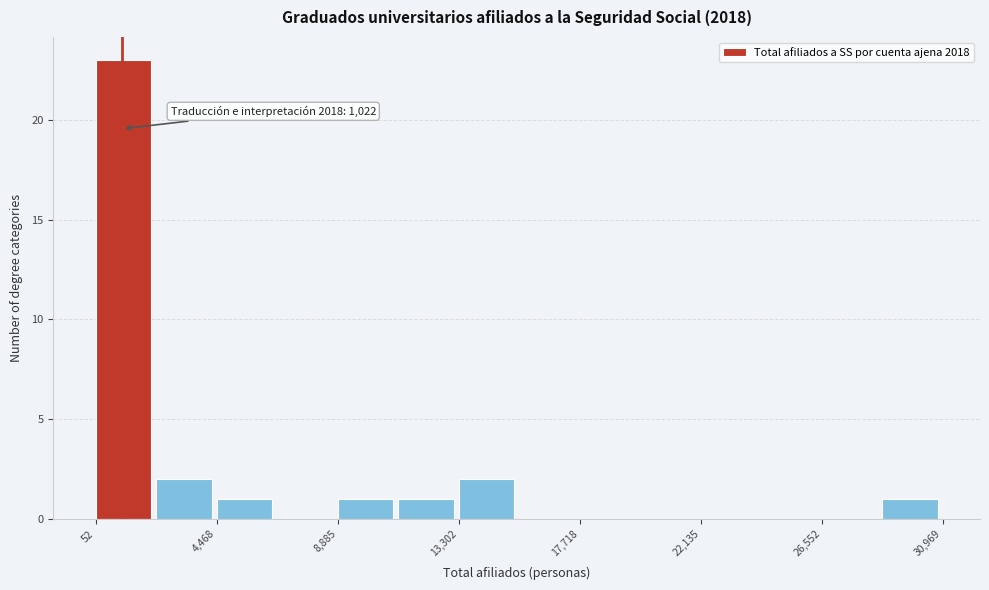

Which range on the x-axis has the tallest bar?

0 to 2500